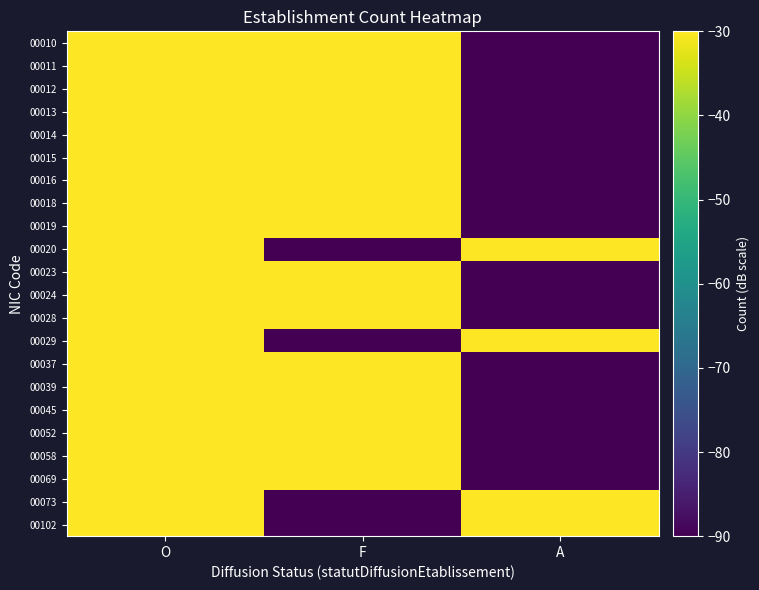

Rank the series at O from highest to lowest value.

00011, 00012, 00010, 00013, 00015, 00019, 00024, 00014, 00016, 00018, 00020, 00023, 00028, 00029, 00037, 00039, 00045, 00052, 00058, 00069, 00073, 00102